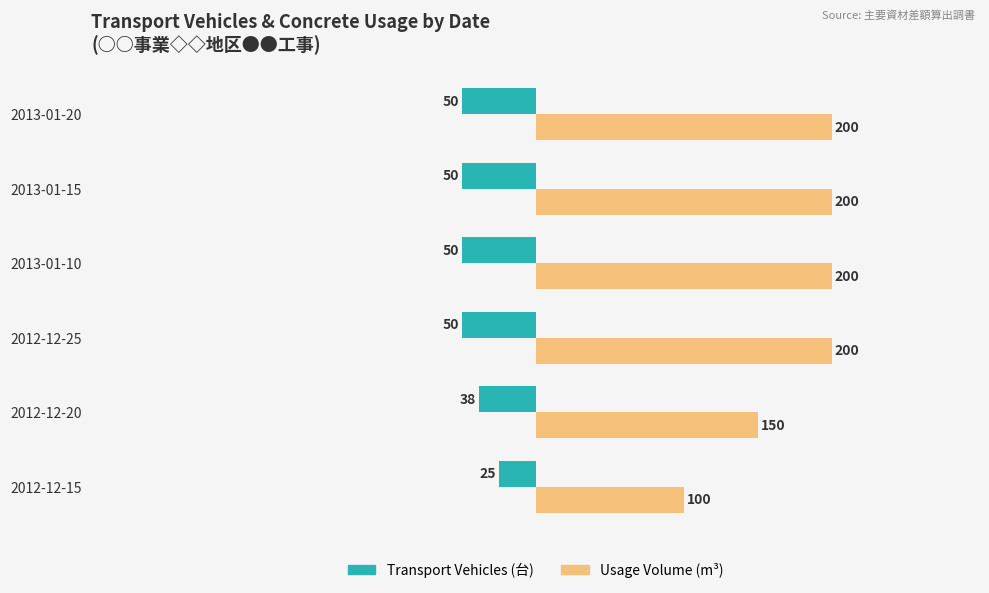

How many distinct data groups are displayed?

2